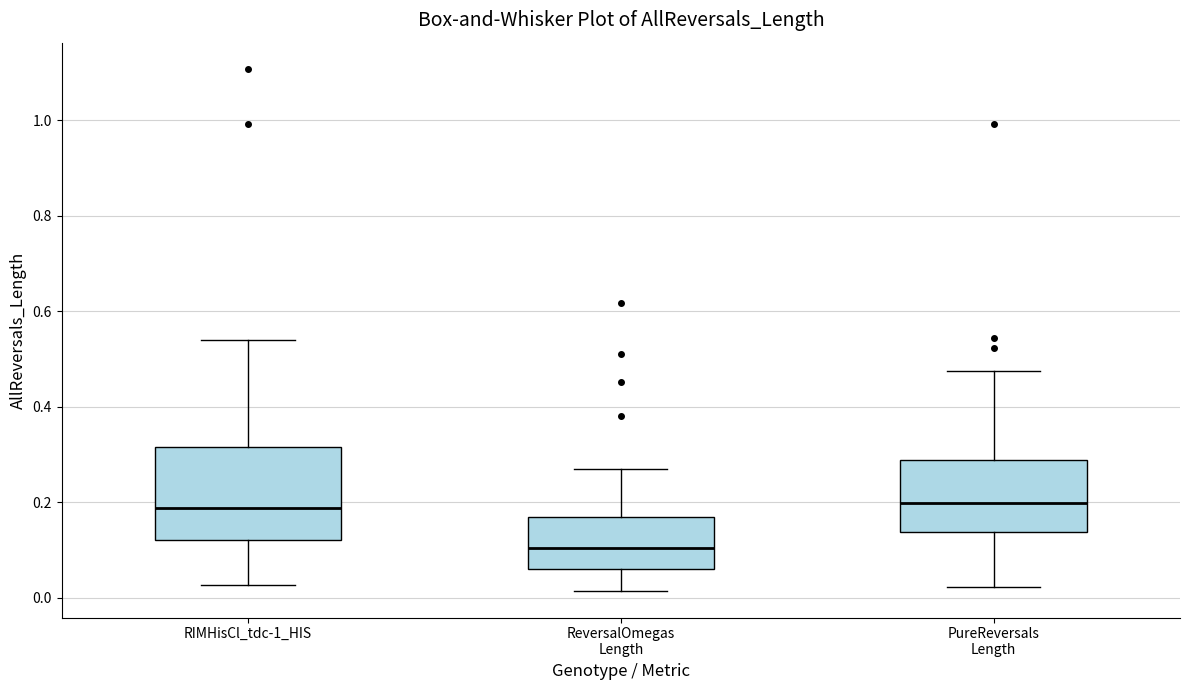

Where does the upper whisker of the box for PureReversals Length end on the y-axis? The values are not printed on the chart, so give them approximately, as read against the axis.

0.48